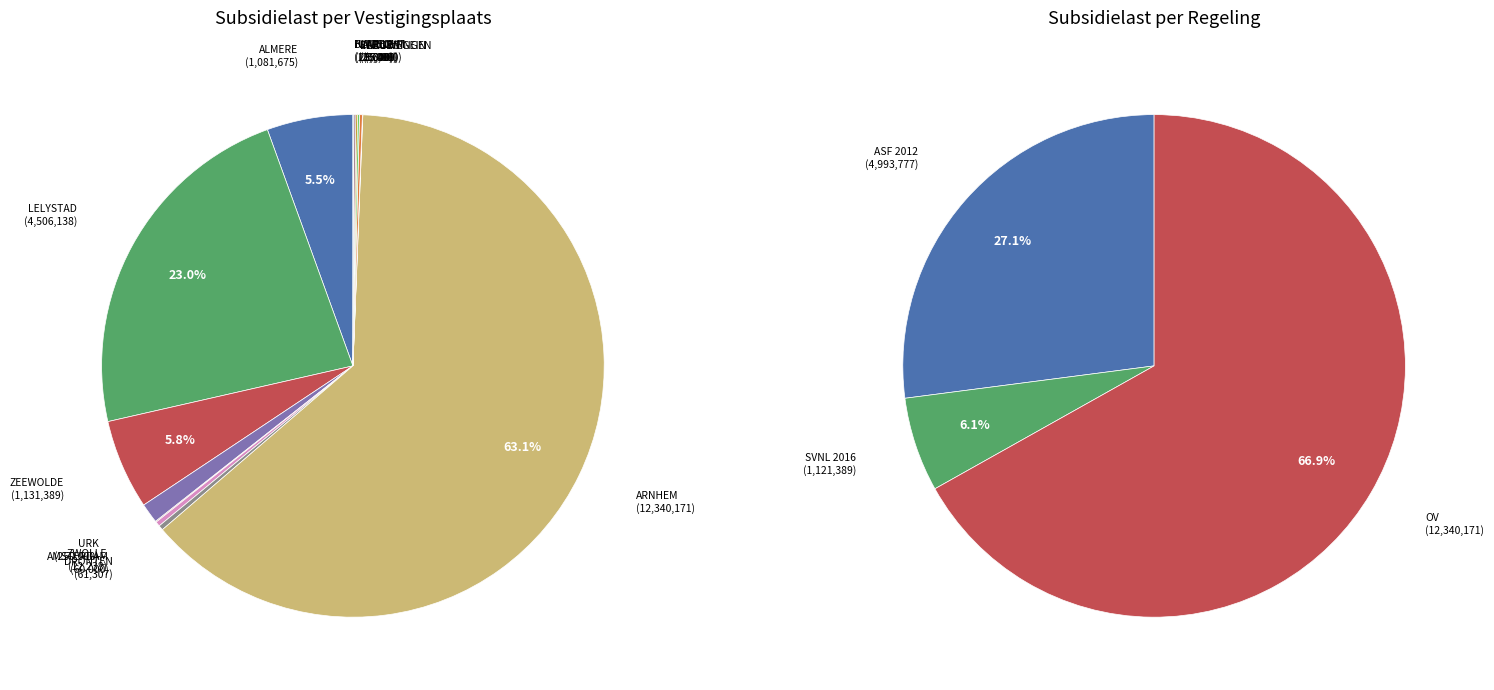

To the nearest percent, what is the combined percentage of BLARICUM and URK?

1%